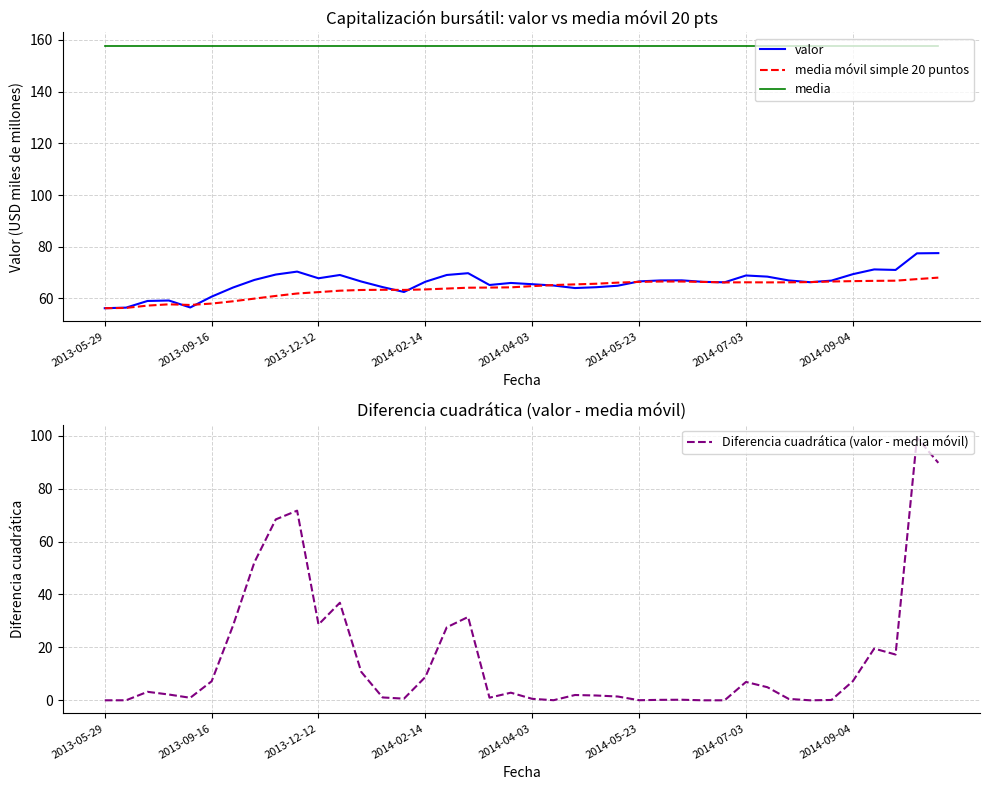

List the series in order of their peak value, highest first.

media, Diferencia cuadrática (valor - media móvil), valor, media móvil simple 20 puntos